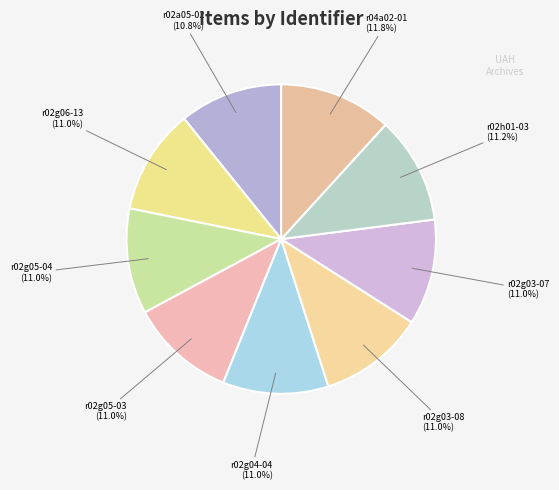

True or false: r02g05-04 accounts for 16% of the total.

False